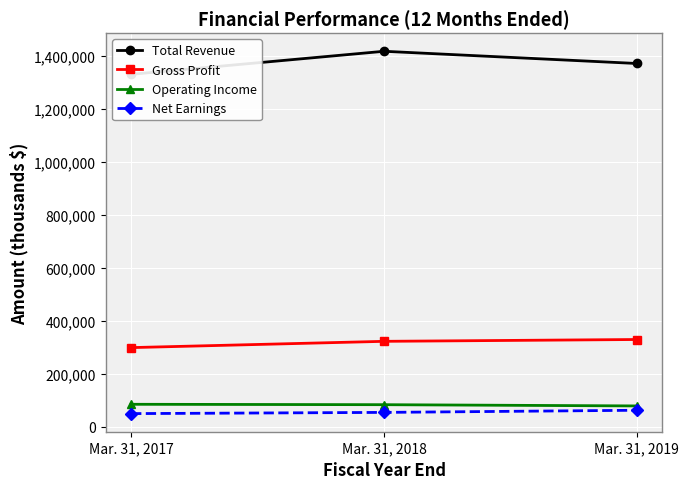

The value of Gross Profit at Mar. 31, 2019 is 568431. True or false?

False